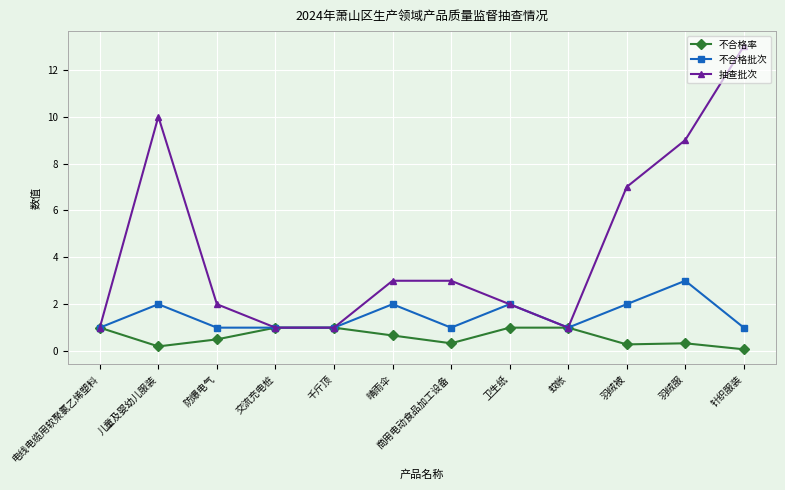

What is the sum of the 抽查批次 values at 商用电动食品加工设备 and 针织服装?

16.0